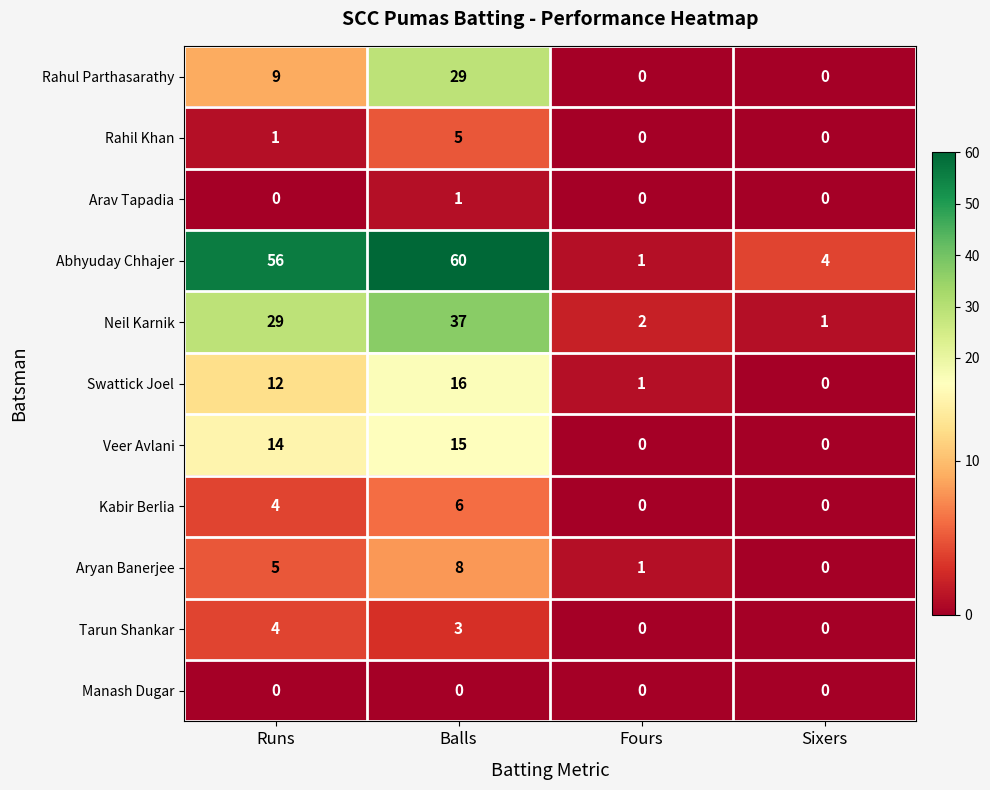

What is the average value of the Neil Karnik series?

17